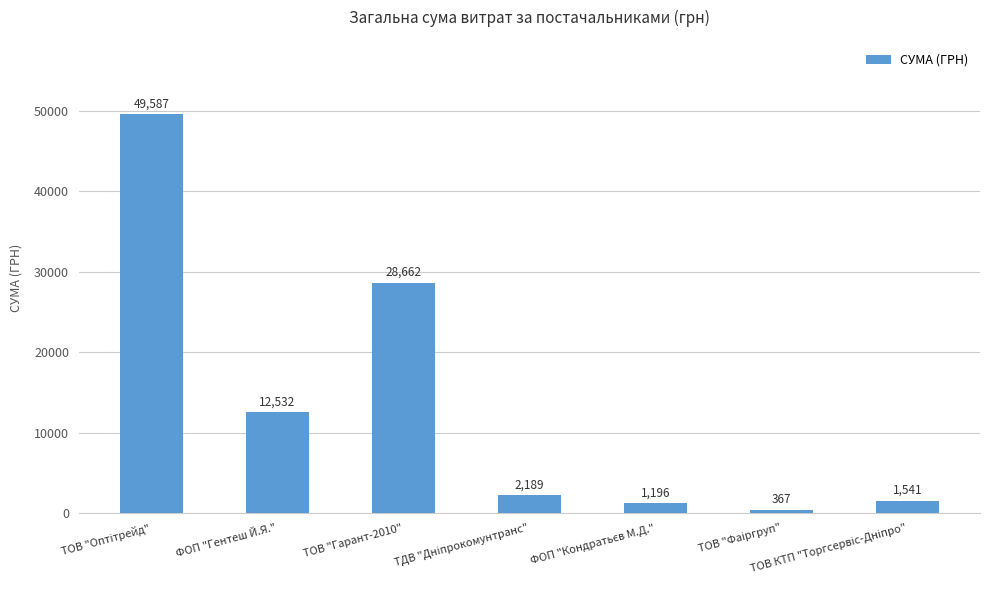

What is the minimum value shown in the chart?

367.2